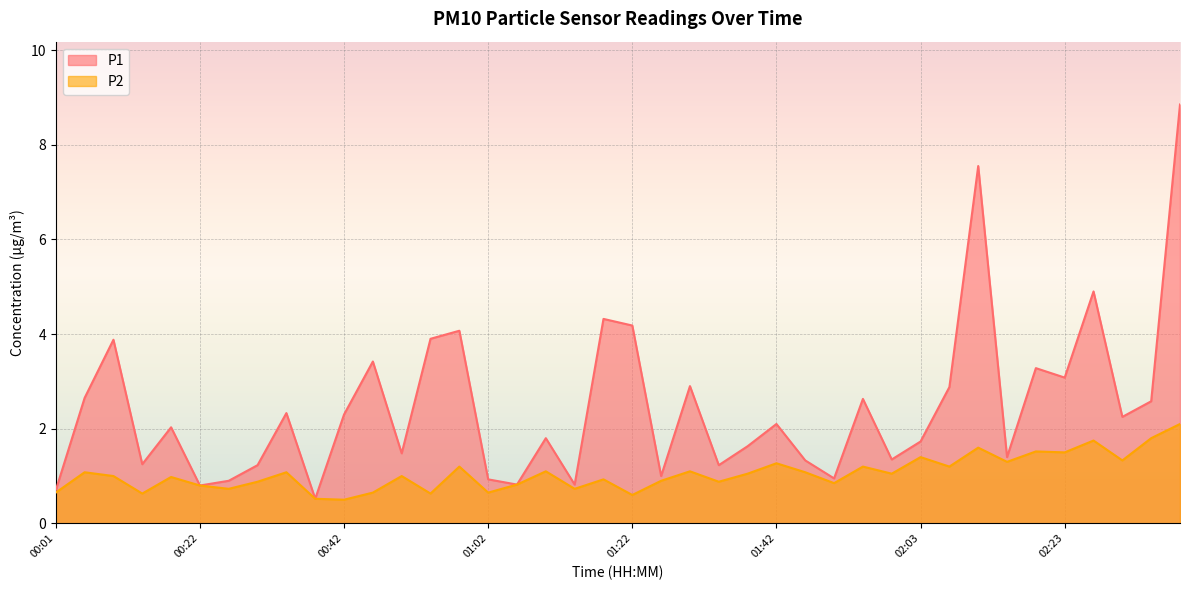

At which category is the sum across all series the highest?

02:39